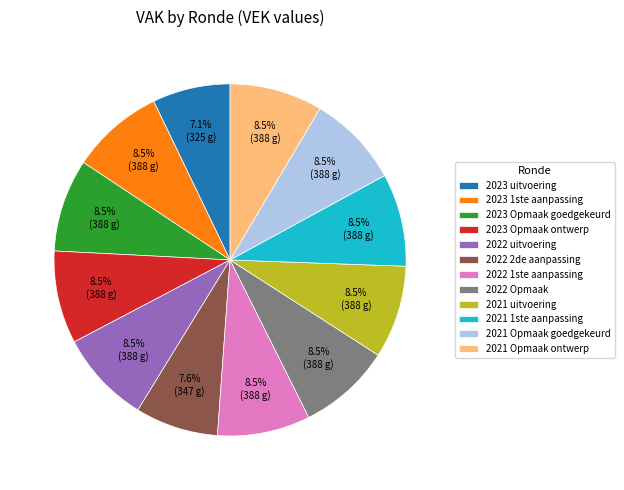

Do 2021 1ste aanpassing and 2023 Opmaak goedgekeurd together represent more than half of the pie?

No